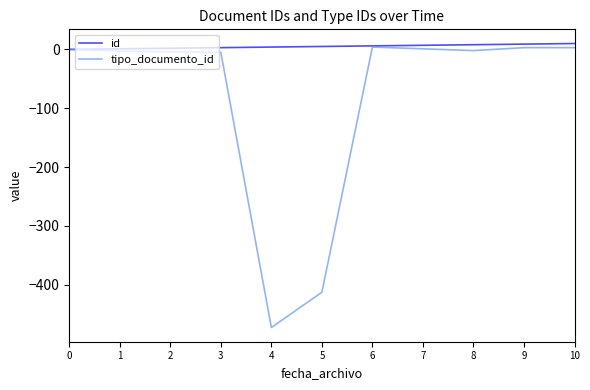

List the series in order of their peak value, highest first.

id, tipo_documento_id